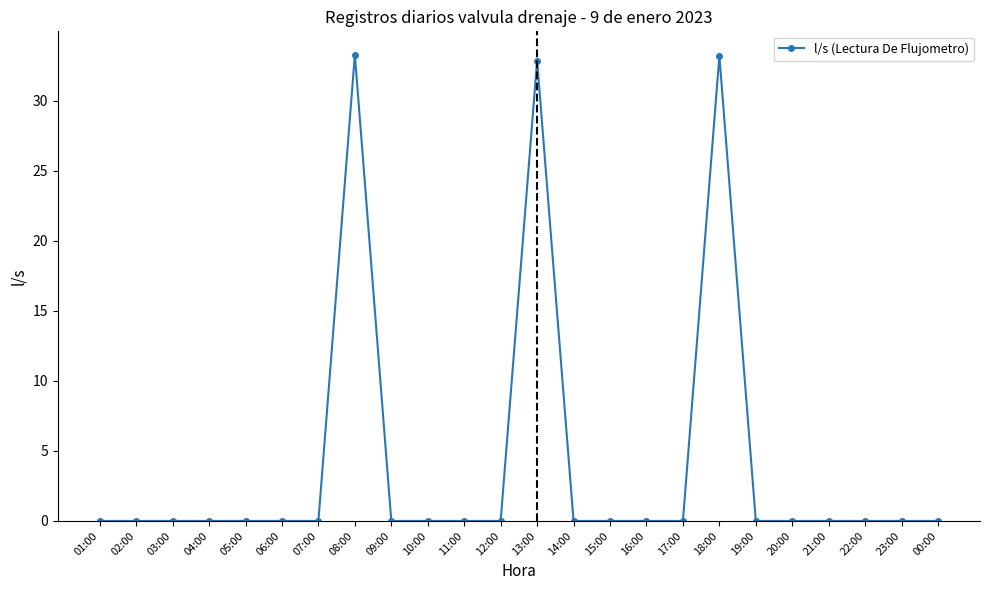

What position from the left is 17:00?

17